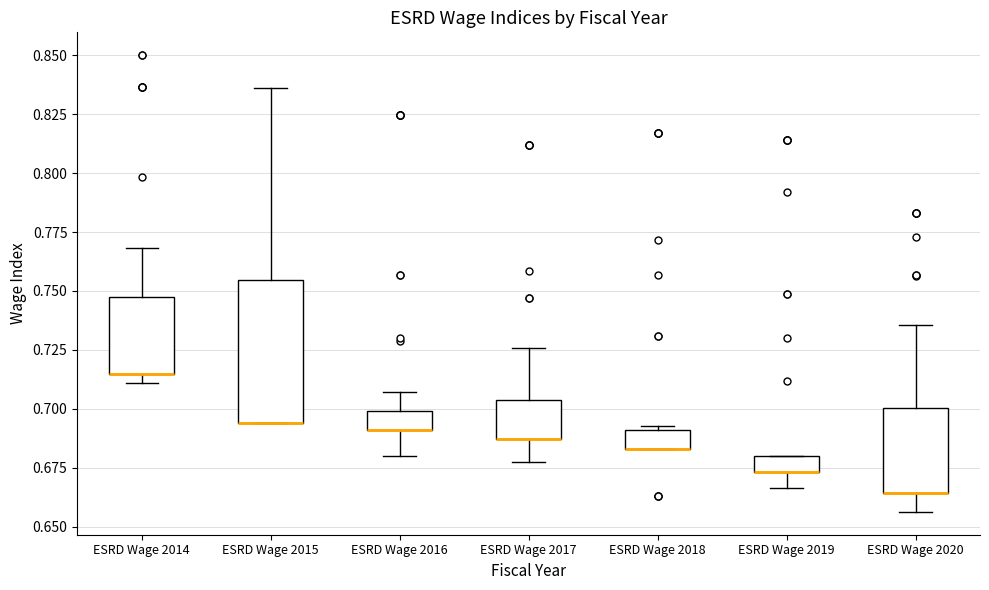

Where is the lower edge of the box for ESRD Wage 2020 on the y-axis? The values are not printed on the chart, so give them approximately, as read against the axis.

0.665